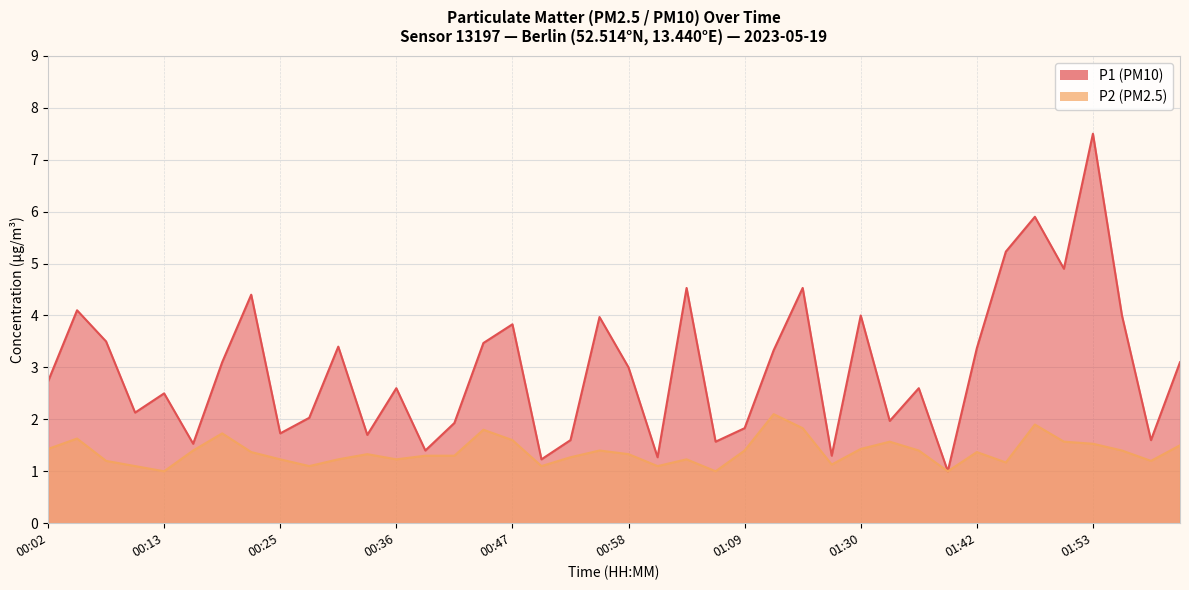

In P2, how many points are higher than both neighbors (excluding endpoints)?

10